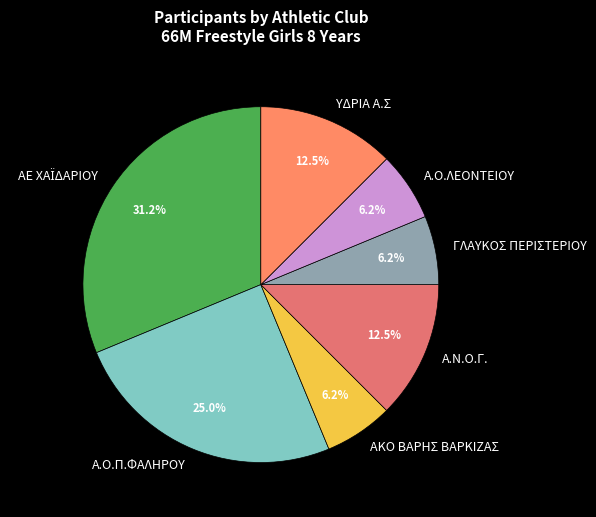

Is there a majority slice in this chart?

No